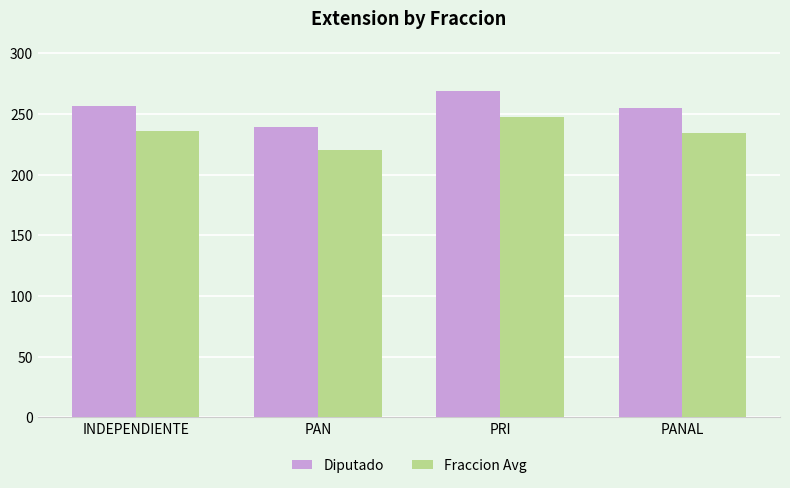

What is the sum of the Diputado values at PAN and INDEPENDIENTE?

496.2